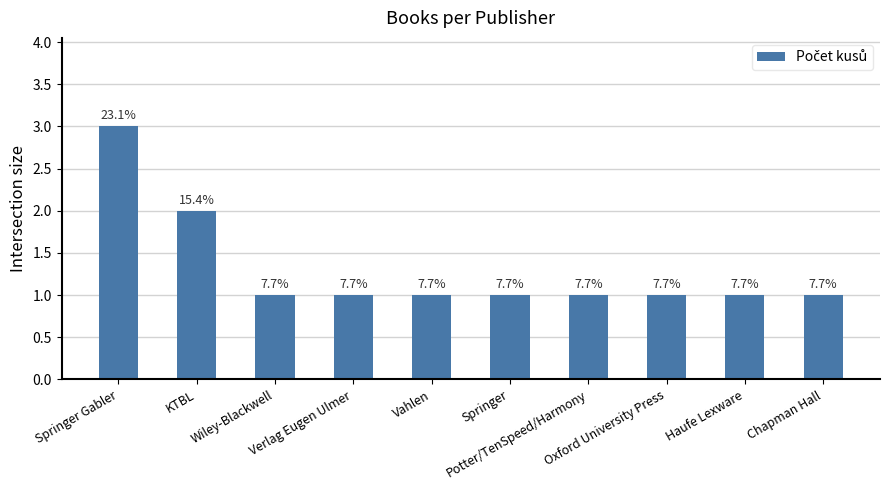

What is the label of the 6th bar from the right?

Vahlen